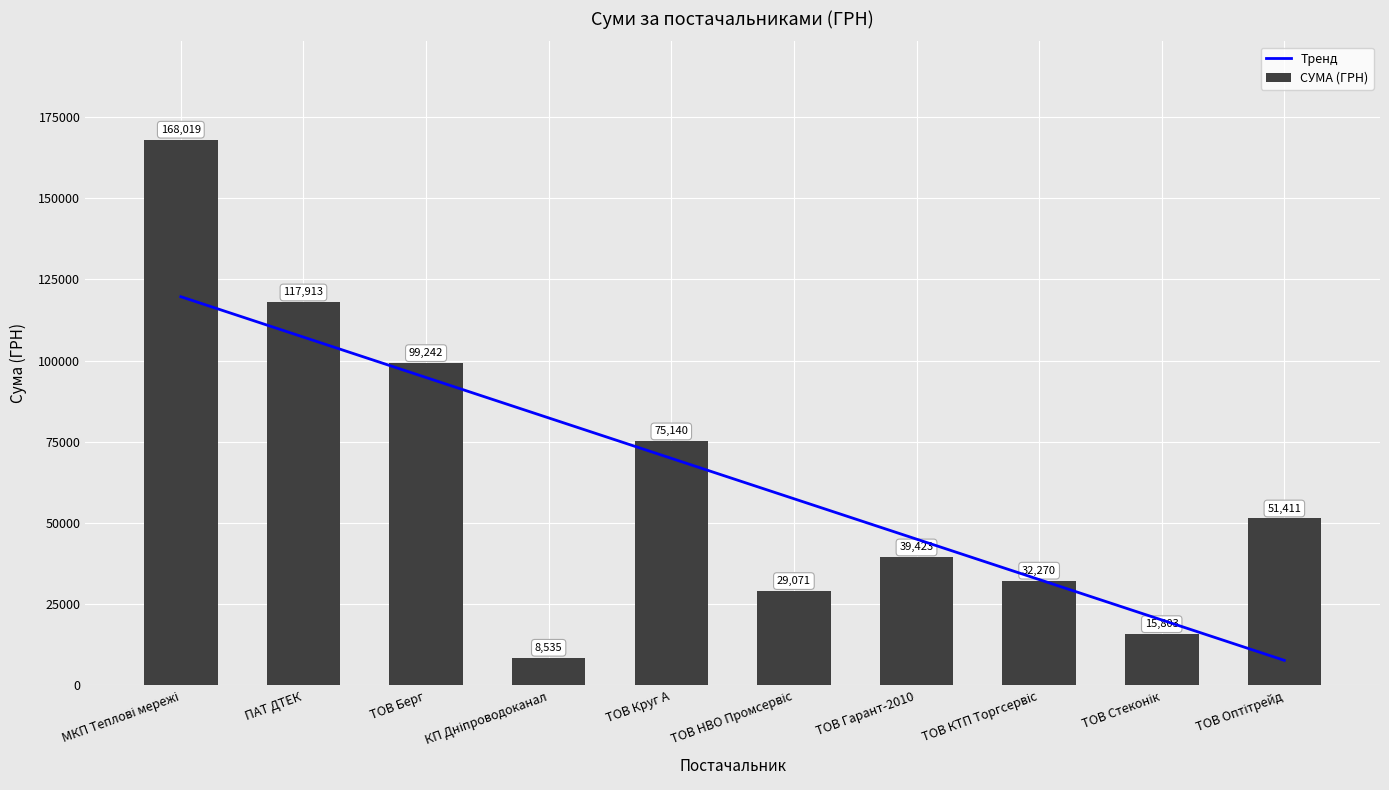

Where is СУМА (ГРН) nearest to the value 88276?

ТОВ Берг